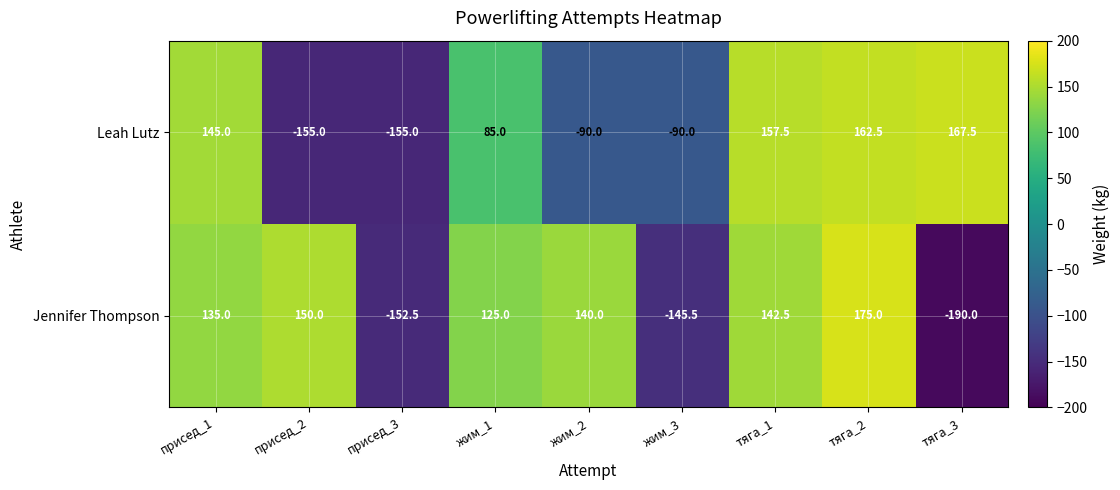

What is the sum of all Leah Lutz values?

227.5